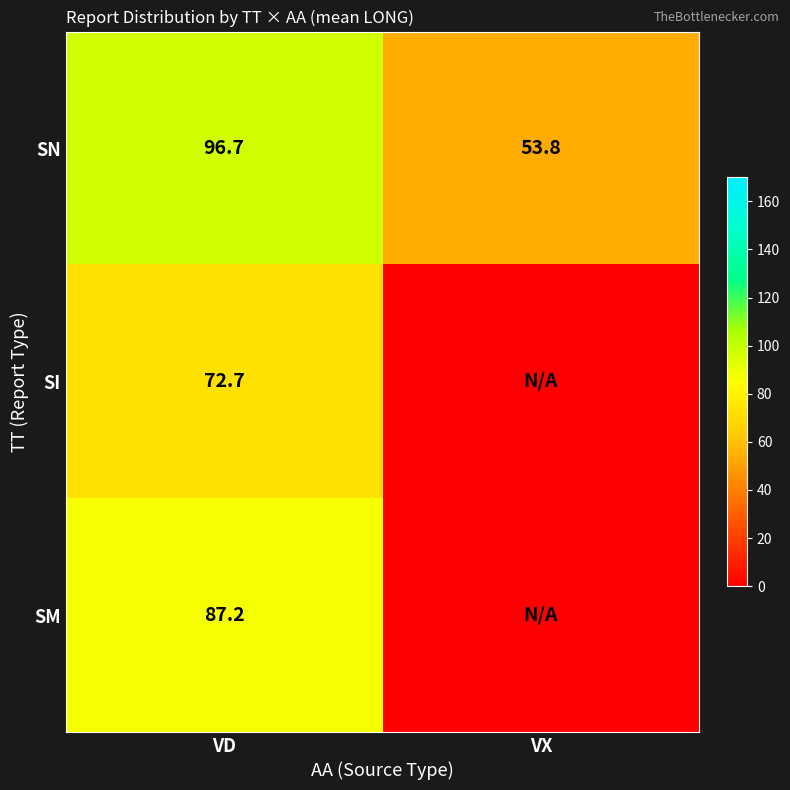

Is it true that SM equals 19.9 at VD?

False